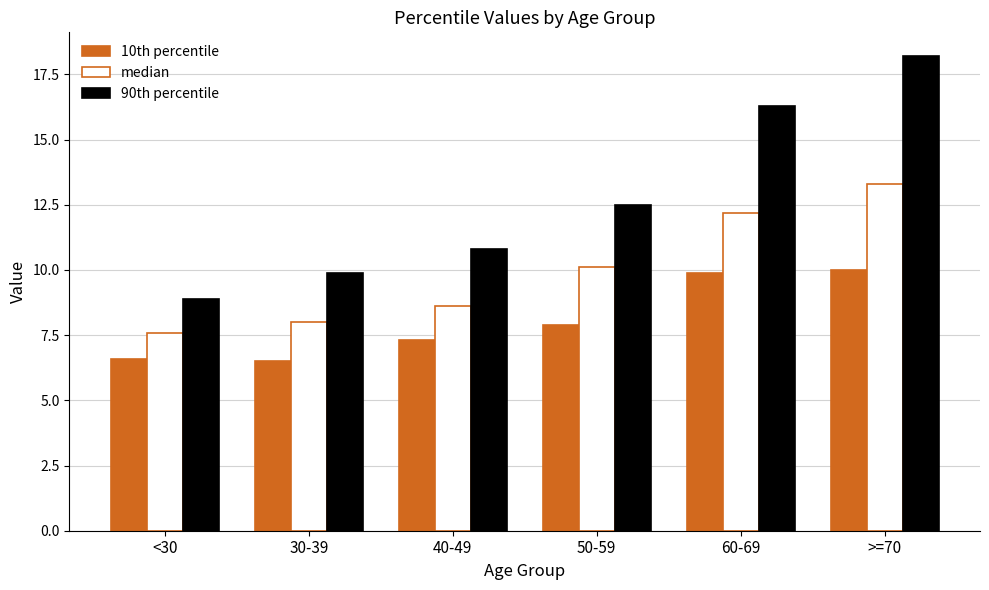

How many data points does each series have?

6